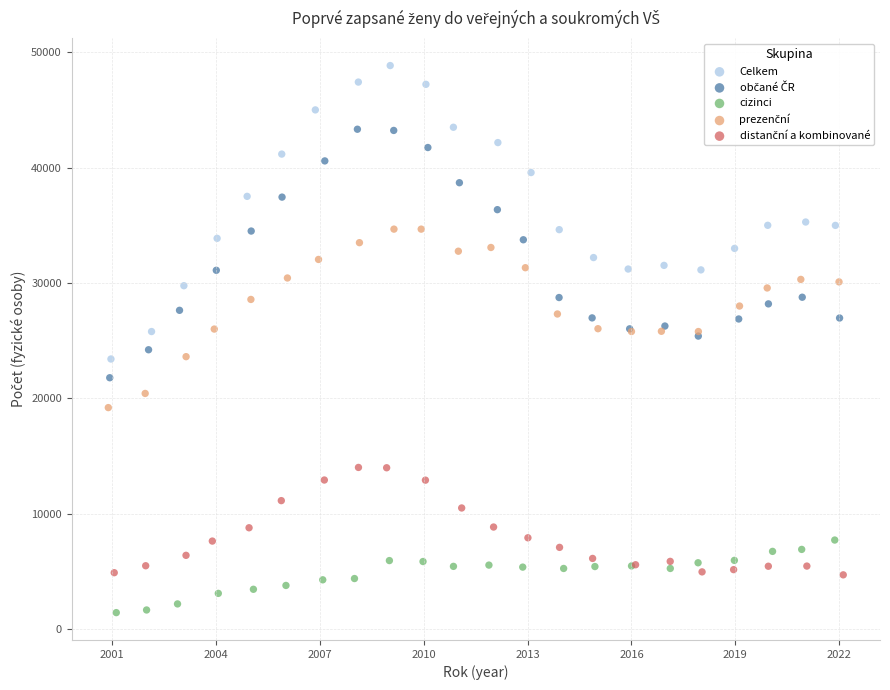

Which series reaches the minimum Y coordinate?

cizinci